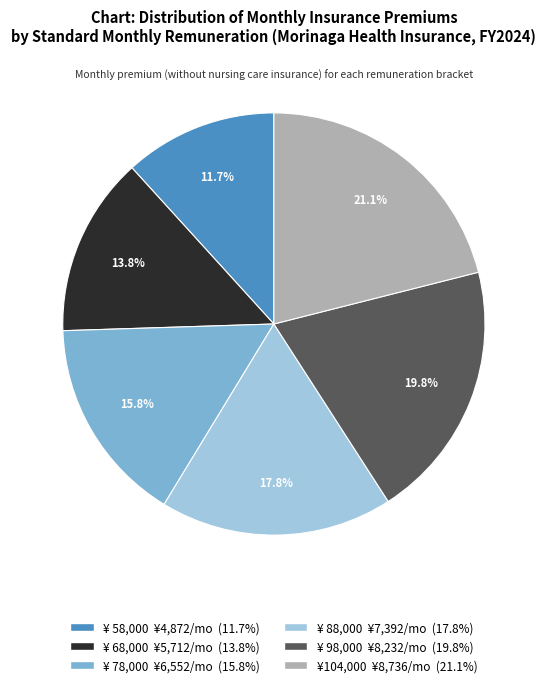

Is there a majority slice in this chart?

No